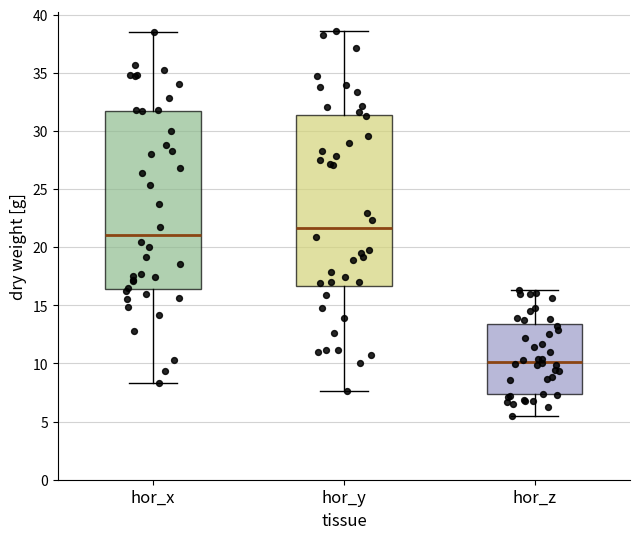

Which box's median line is the highest?

hor_y